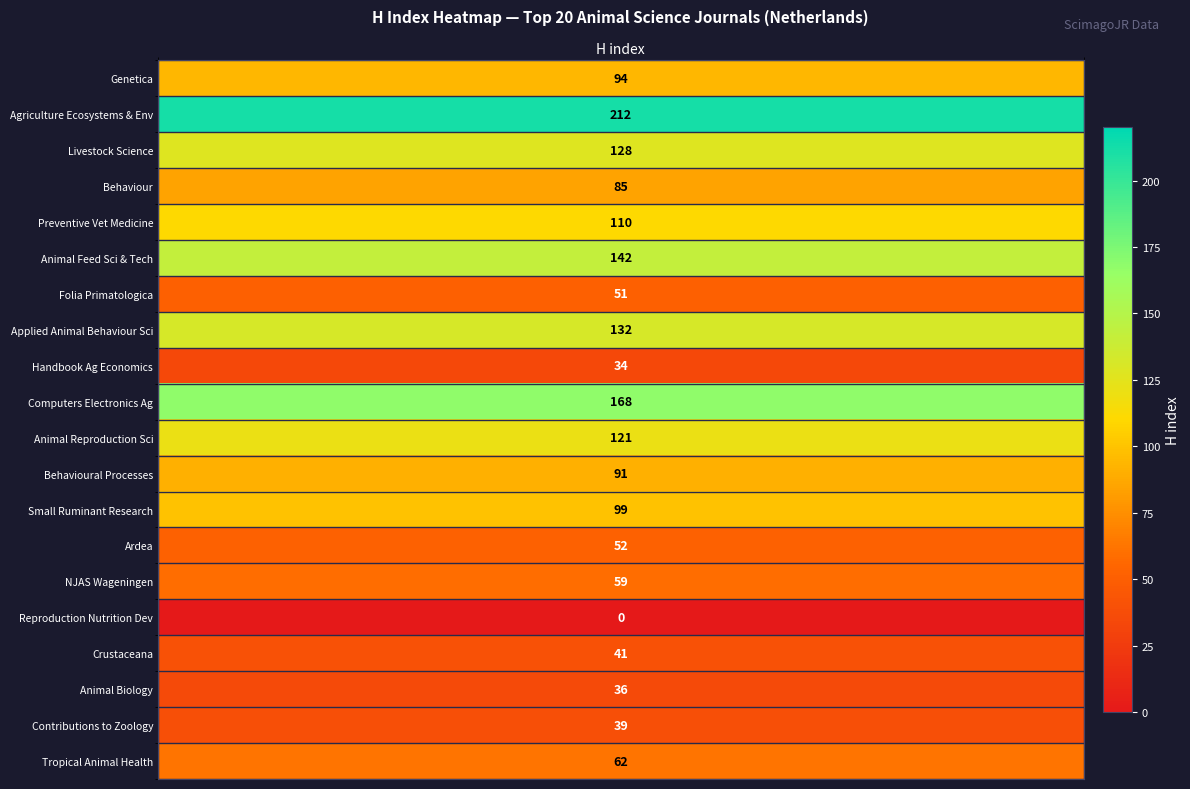

At which label does the data first exceed 91?

h_index